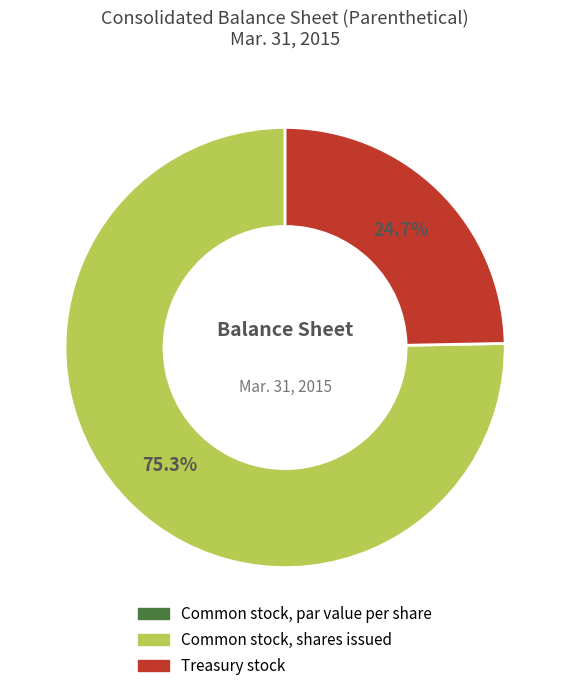

To the nearest percent, what is the difference between the largest and smallest slice percentages?

75%